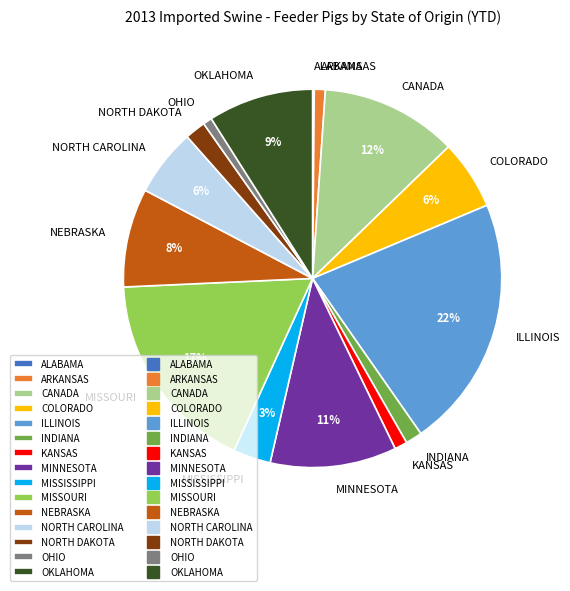

Is it true that ILLINOIS is 22% of the pie?

True